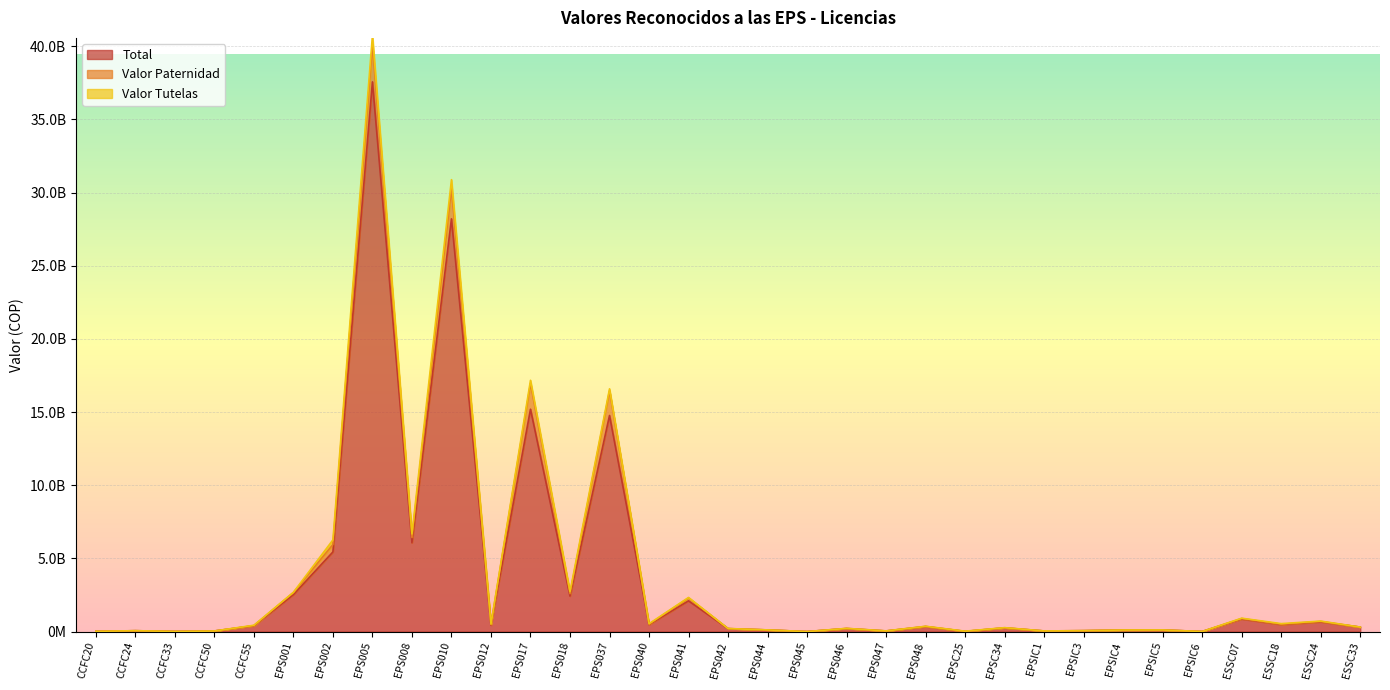

How many categories are shown in the chart?

33